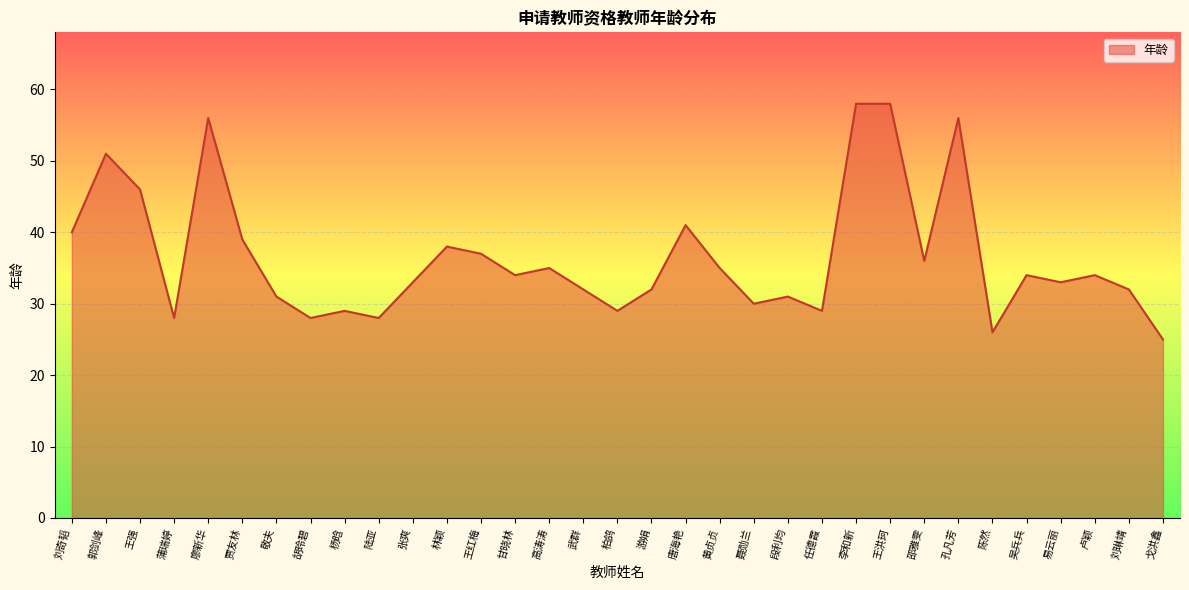

What is the change in value from 林颖 to 聂勋兰?

-8